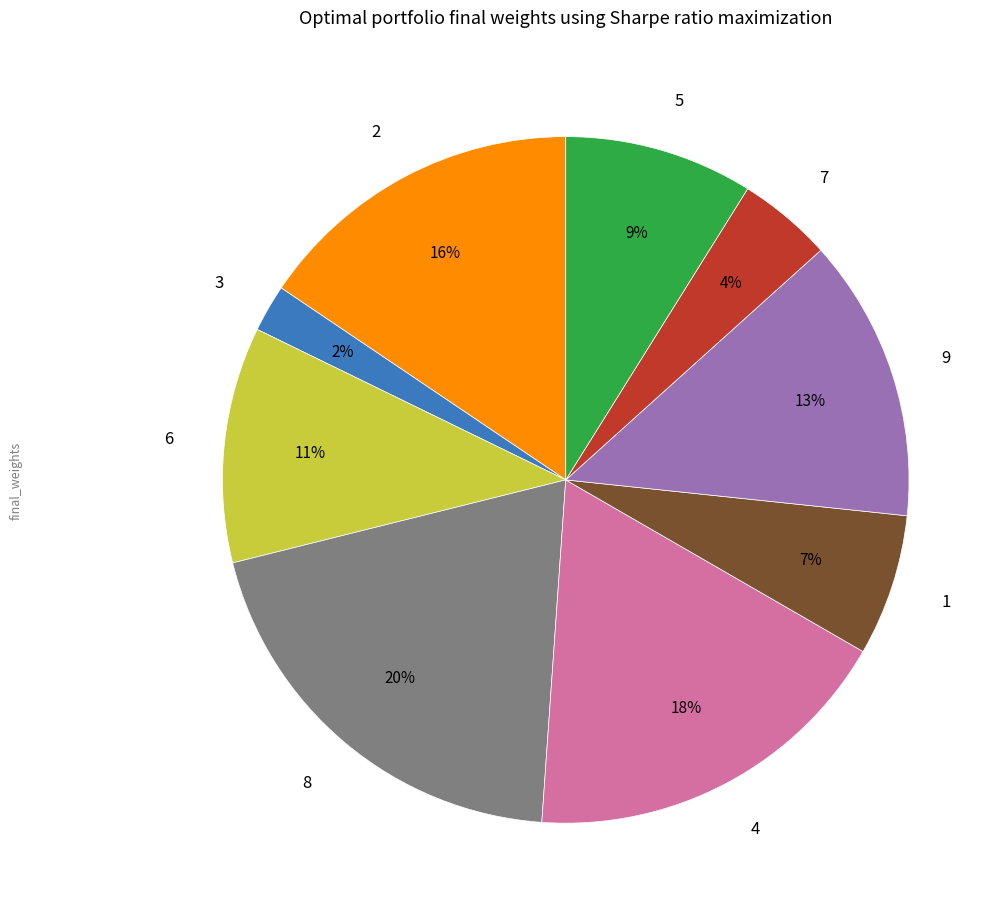

To the nearest percent, what portion does 4 represent?

18%